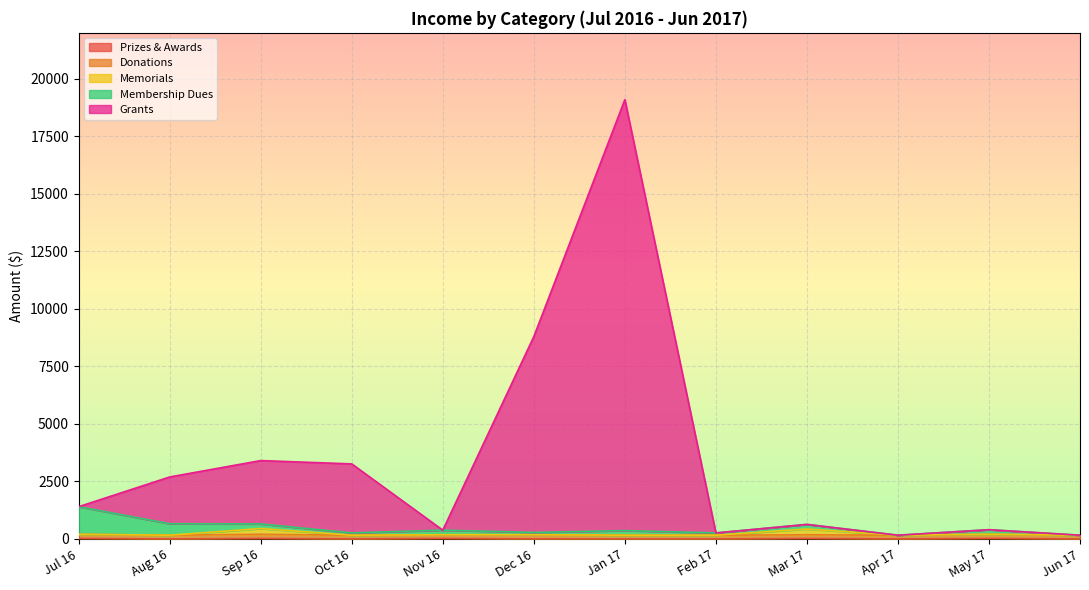

At which category is the sum across all series the highest?

Jan 17